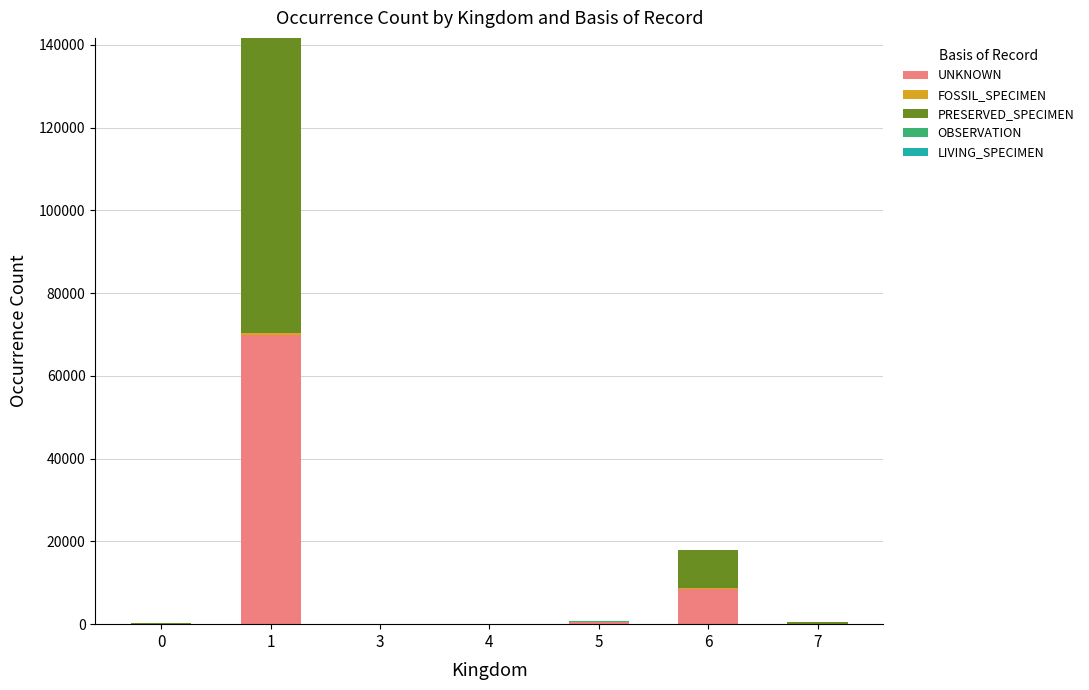

What is the highest value of the UNKNOWN series?

69813